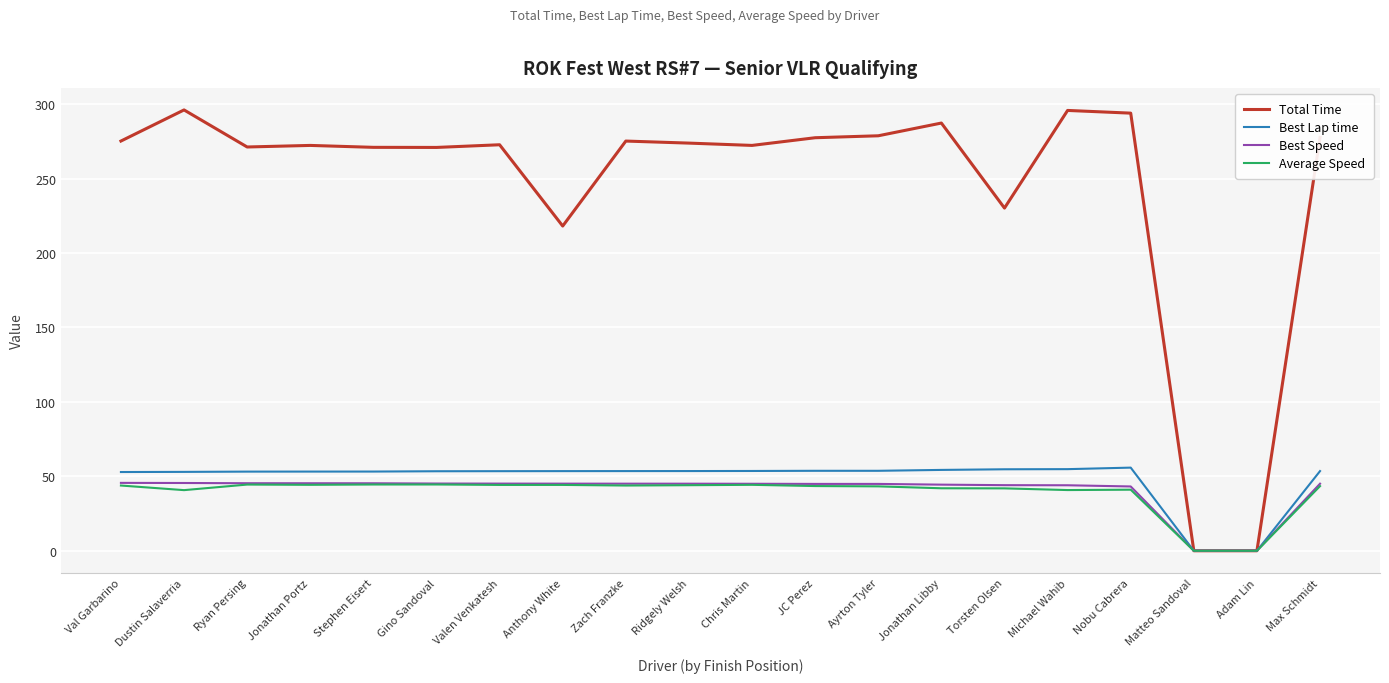

What is the sum of the Total Time values at JC Perez and Torsten Olsen?

507.6